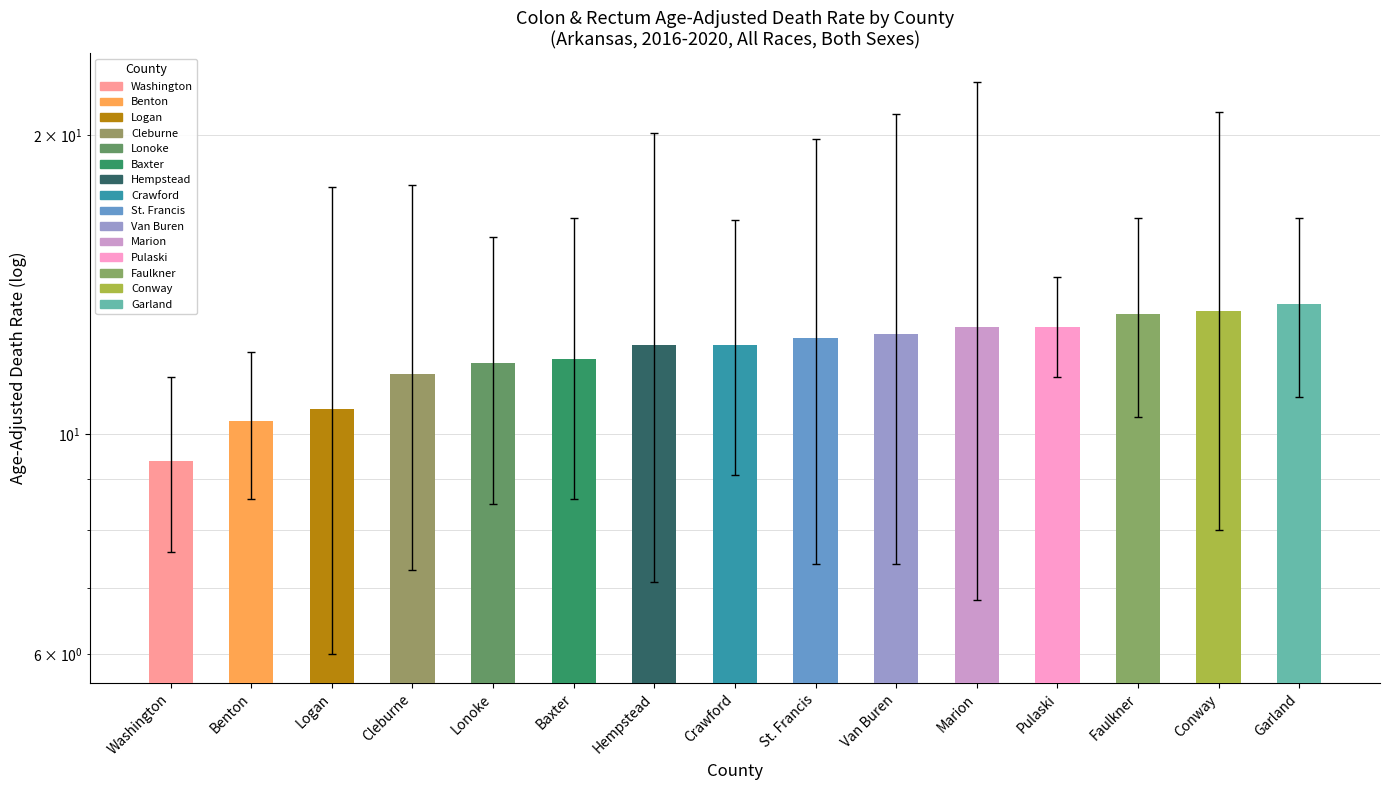

Which category has the highest value across all series?

Garland